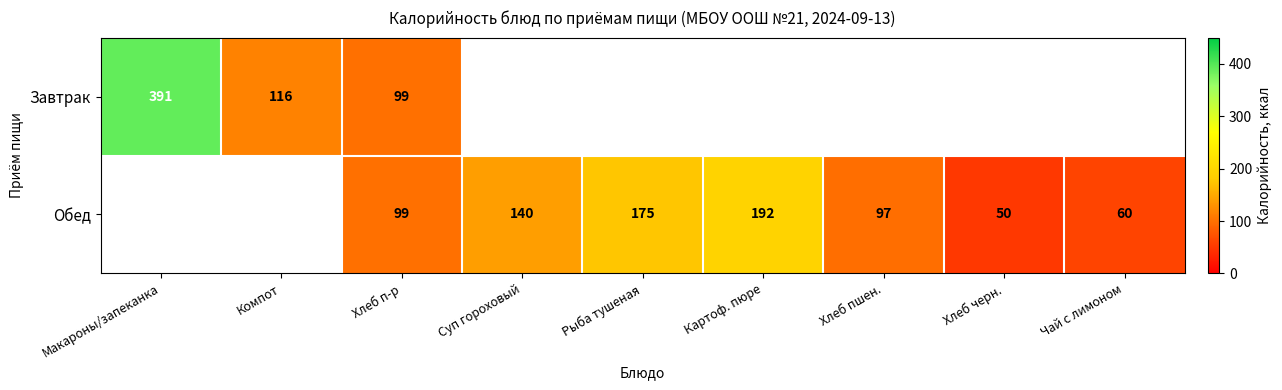

At how many categories does at least one series exceed 91?

7